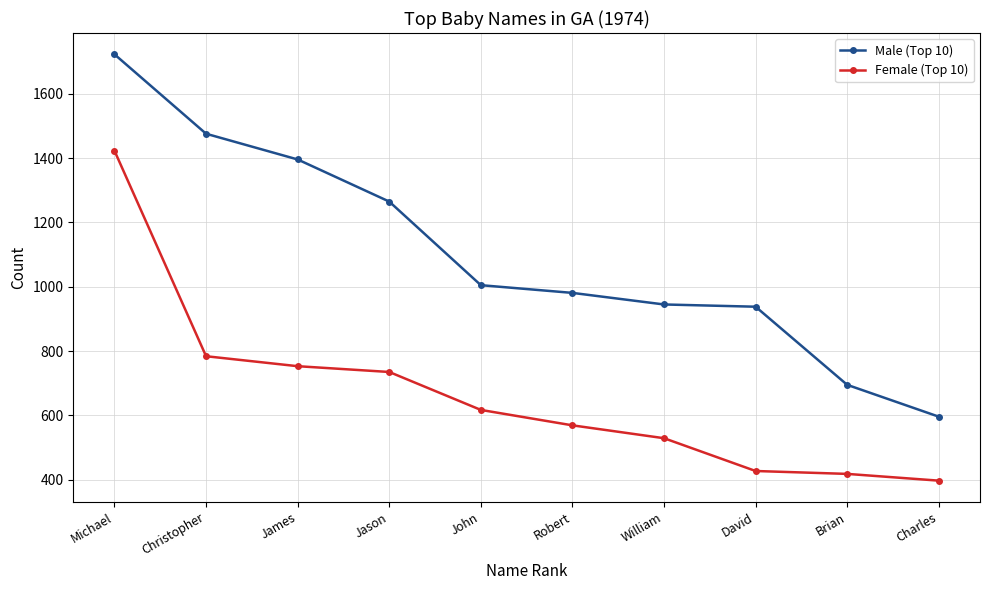

Where is Male (Top 10) nearest to the value 1159?

Jason